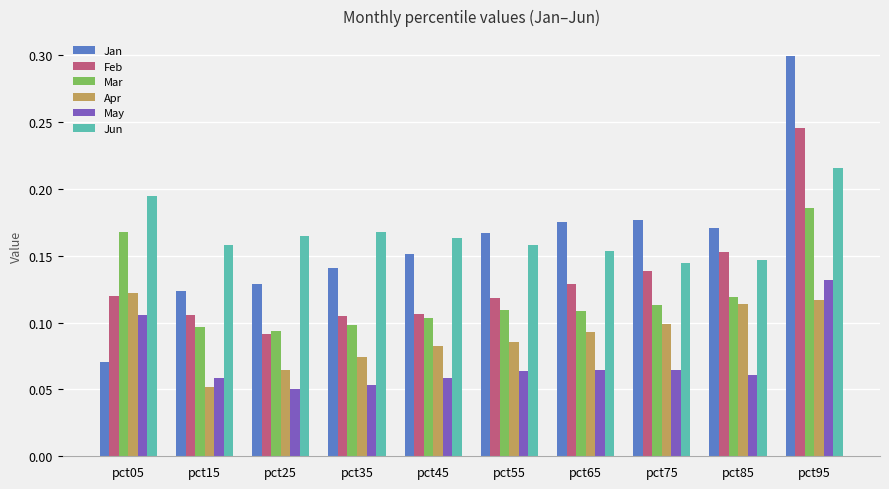

How many Jun values are between 0 and 1?

10